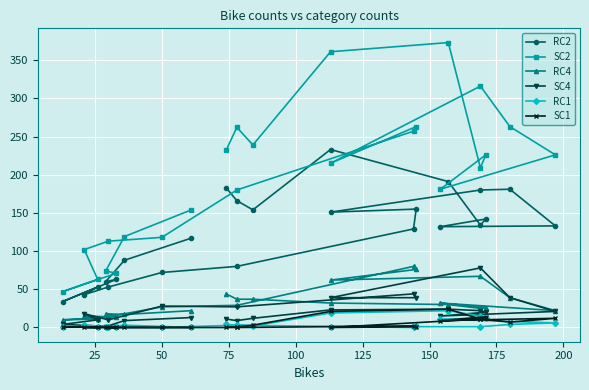

What is the maximum value shown in the chart?

373